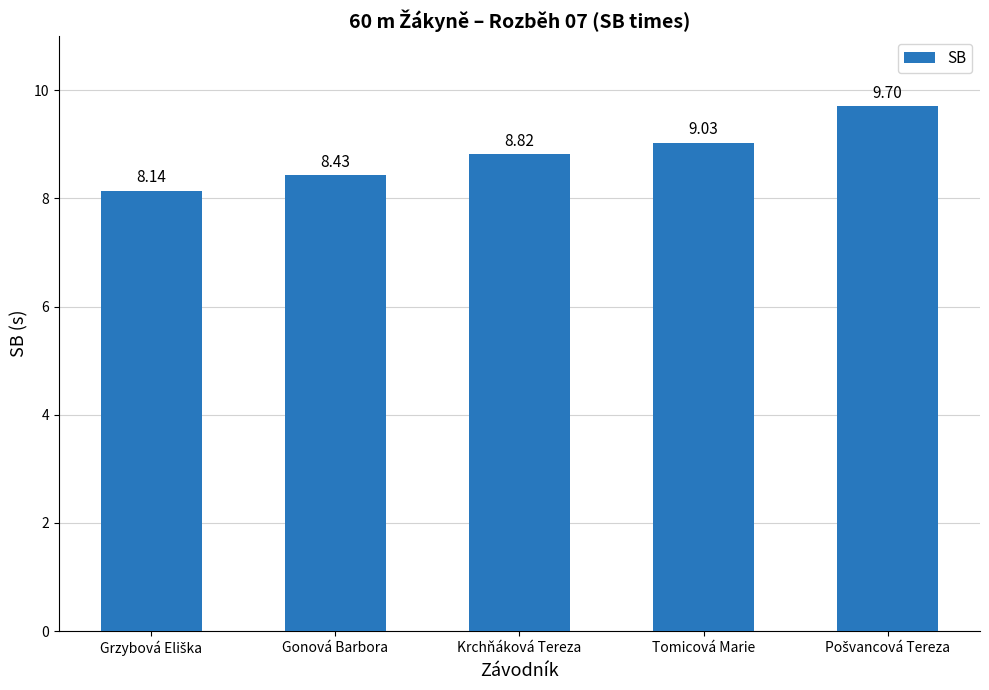

Reading left to right, extract all data points from this chart.

8.1	8.4	8.8	9.0	9.7